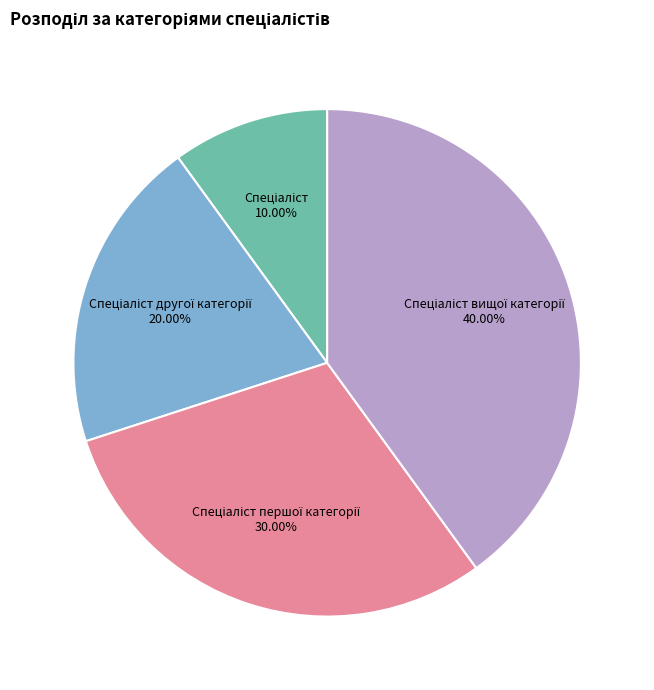

Does any single category account for the majority?

No